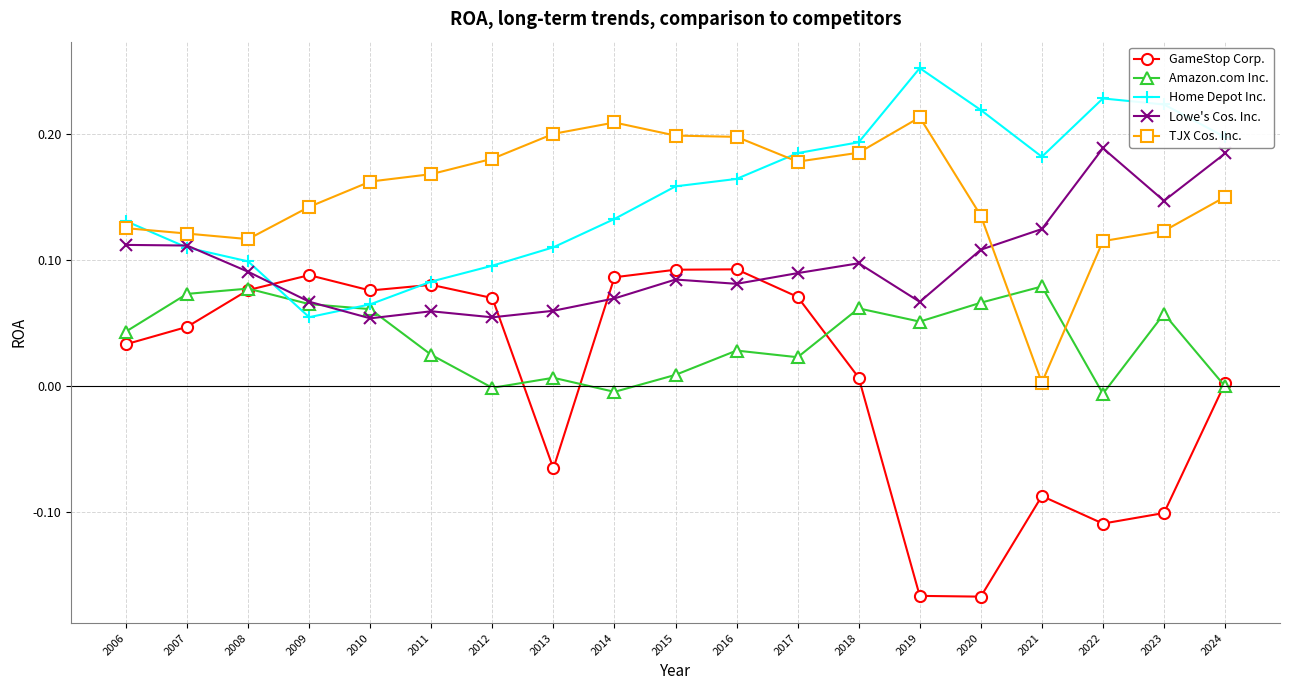

What are all the series names shown in the legend?

GameStop Corp., Amazon.com Inc., Home Depot Inc., Lowe's Cos. Inc., TJX Cos. Inc.